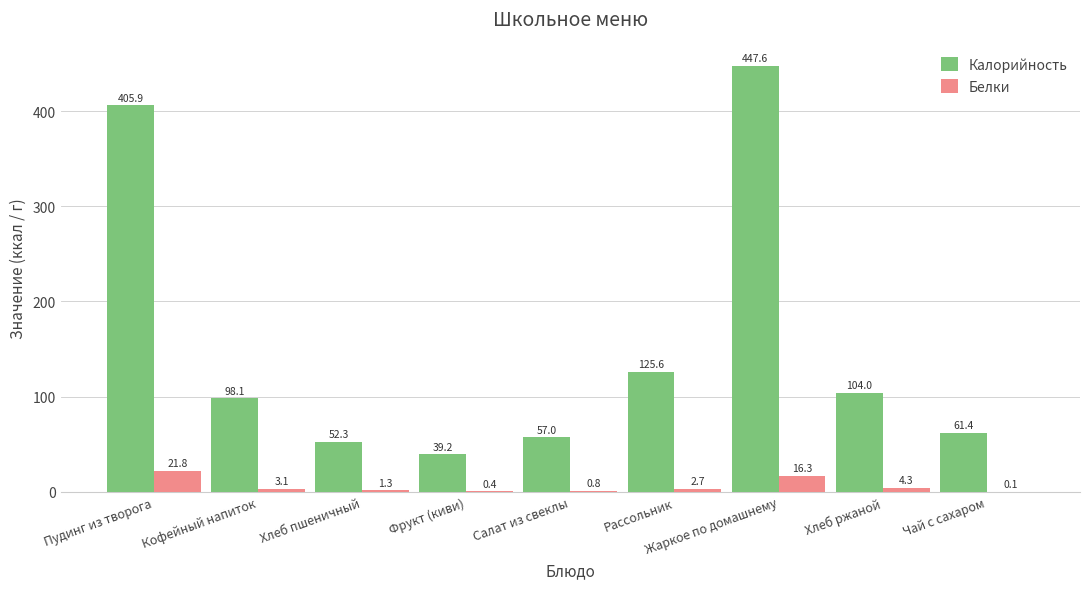

How many groups of bars are there?

9